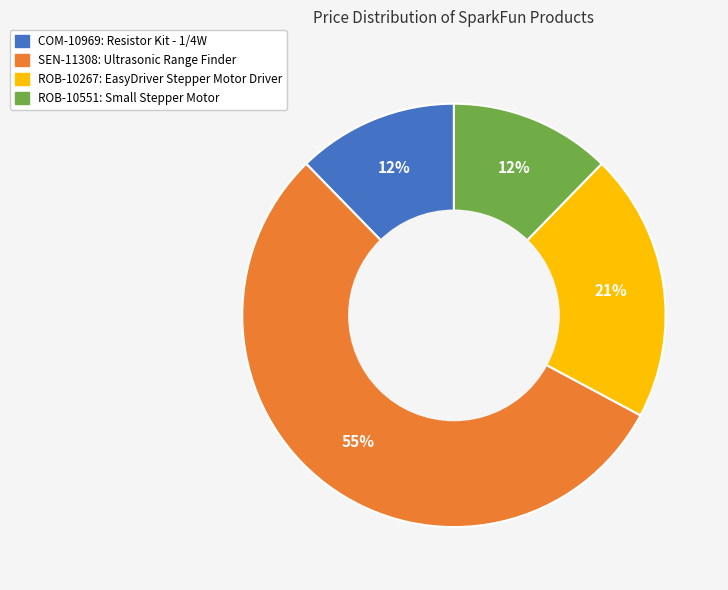

Which category has the biggest portion of the pie?

SEN-11308